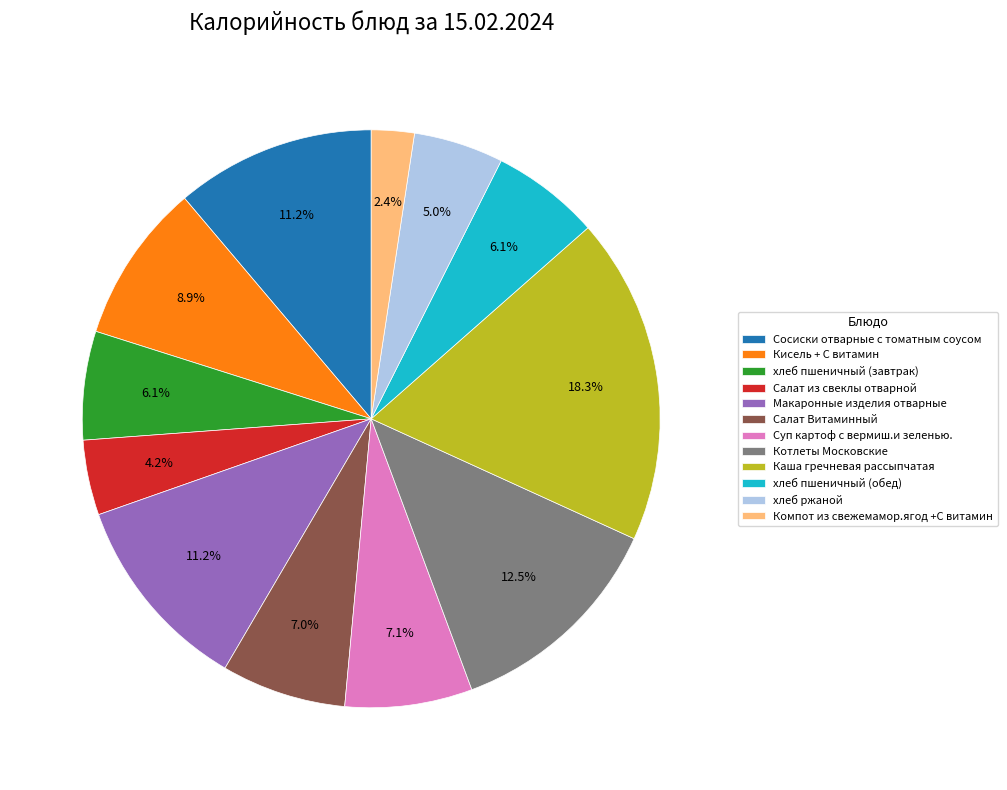

Combined, what portion of the pie is хлеб пшеничный (завтрак) and хлеб пшеничный (обед)?

12.2%